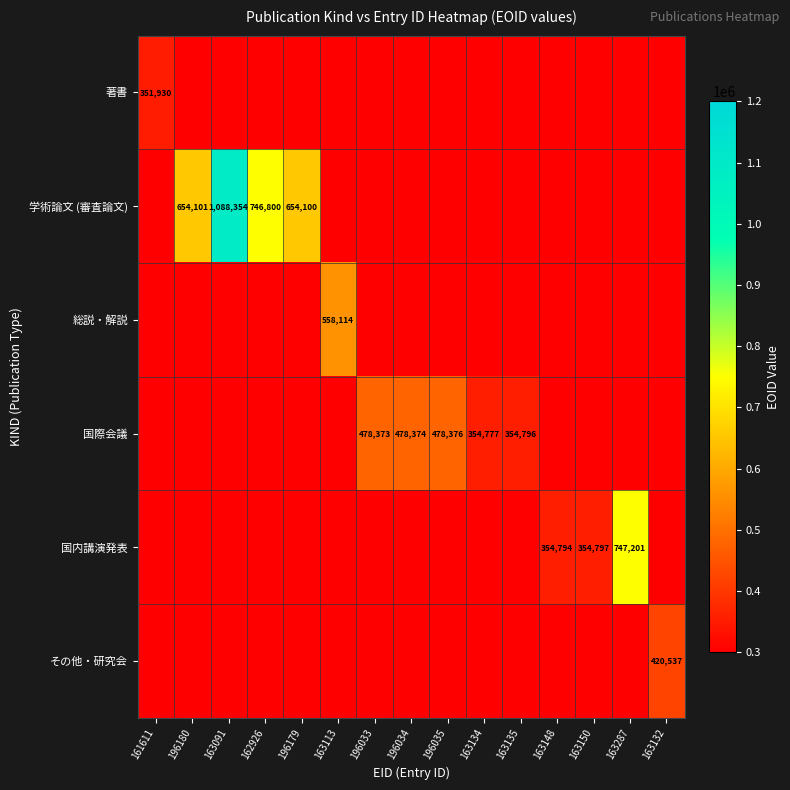

What is the greatest value displayed?

1088354